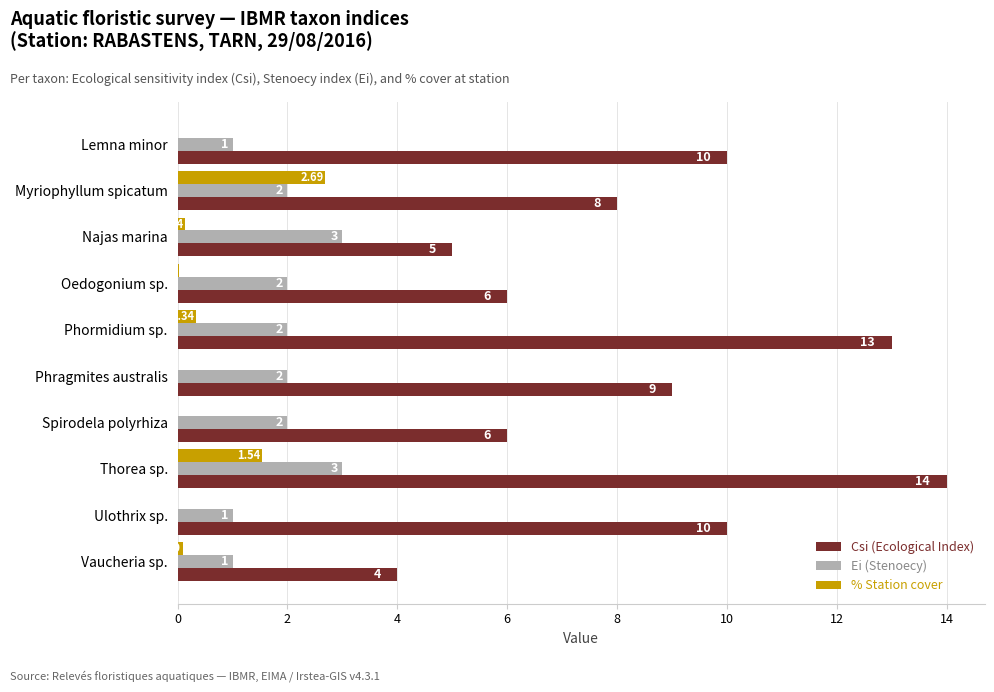

Which series changed the most between Phormidium sp. and Ulothrix sp.?

Csi (Ecological Index)